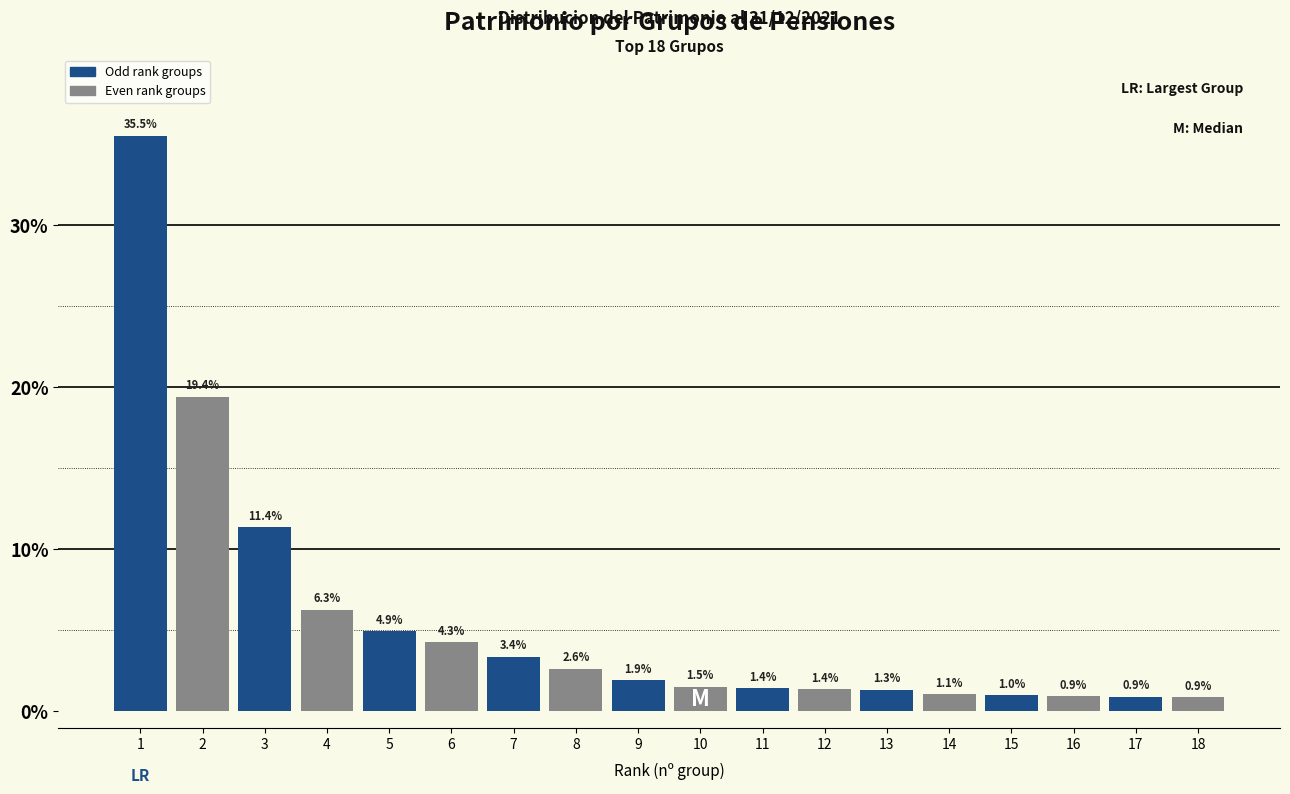

Reading left to right, transcribe all the data shown in this chart.

35.5	19.4	11.4	6.3	4.9	4.3	3.4	2.6	1.9	1.5	1.4	1.4	1.3	1.1	1.0	0.9	0.9	0.9